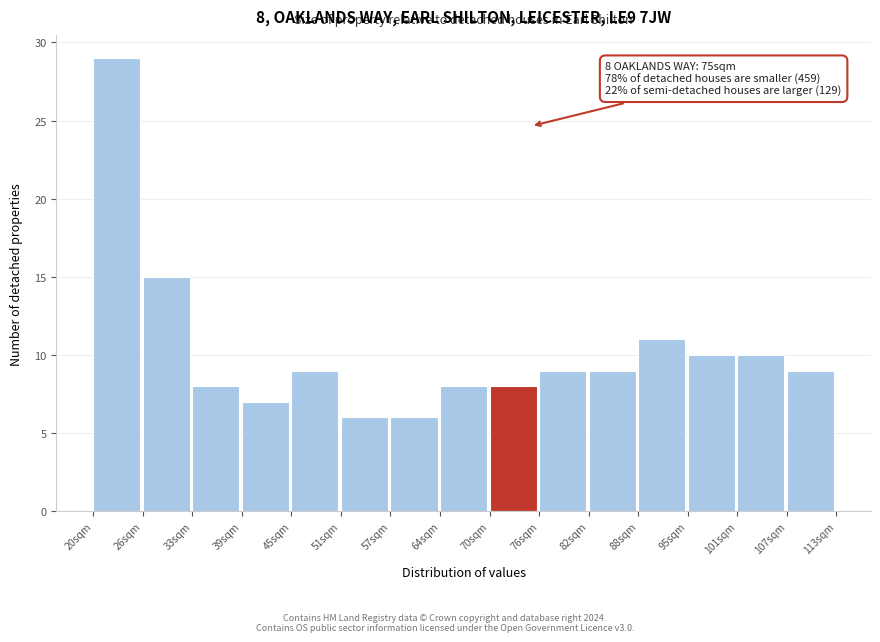

Which range on the x-axis has the tallest bar?

20.2 to 26.4